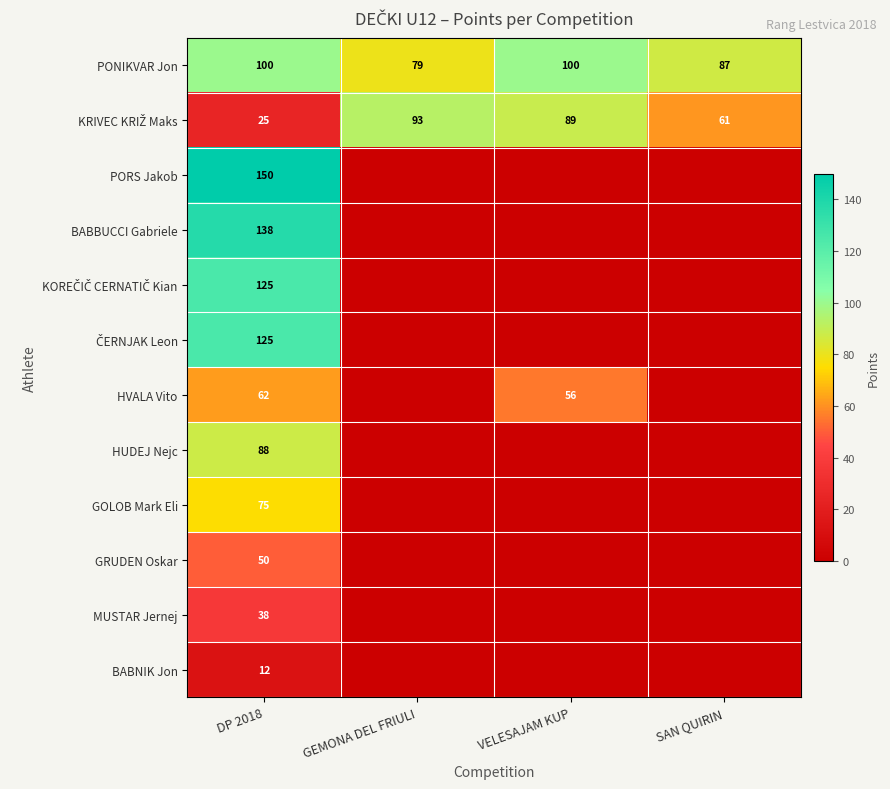

The HUDEJ Nejc series shows 33.0 at DP 2018. True or false?

False